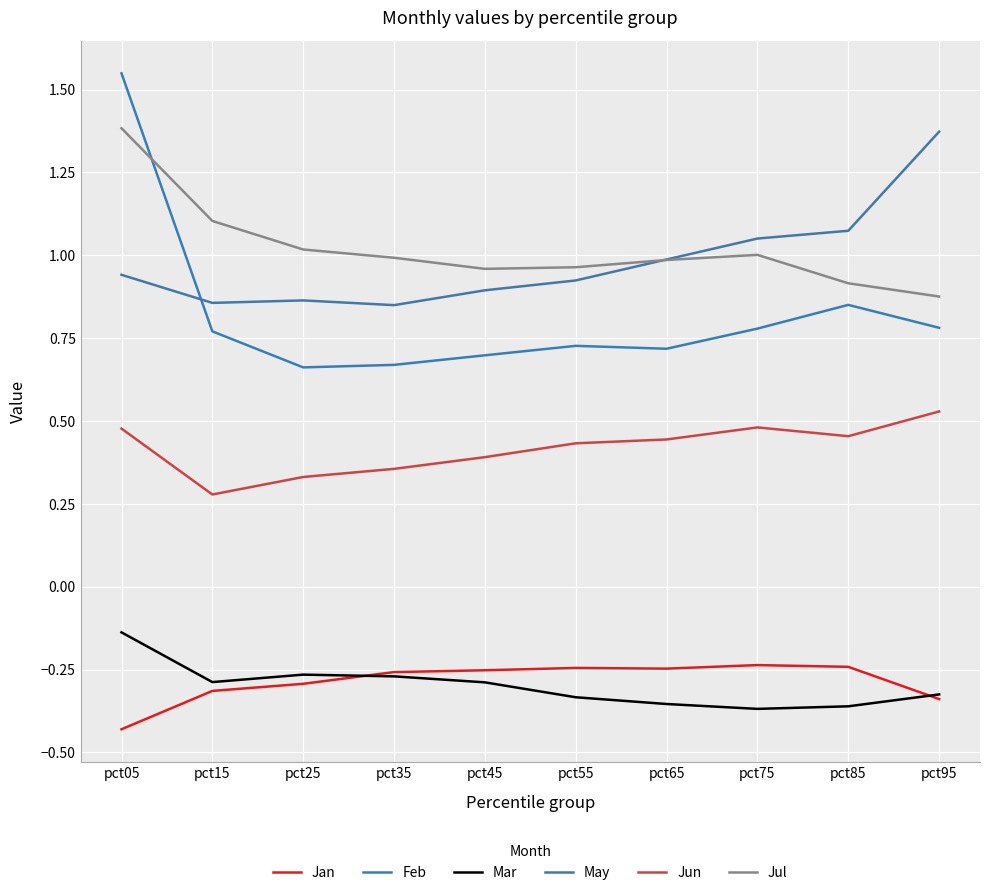

Reading right to left, extract all data points from this chart.

Jan: pct95=-0.3	pct85=-0.2	pct75=-0.2	pct65=-0.2	pct55=-0.2	pct45=-0.3	pct35=-0.3	pct25=-0.3	pct15=-0.3	pct05=-0.4
Feb: pct95=0.8	pct85=0.9	pct75=0.8	pct65=0.7	pct55=0.7	pct45=0.7	pct35=0.7	pct25=0.7	pct15=0.8	pct05=1.5
Mar: pct95=-0.3	pct85=-0.4	pct75=-0.4	pct65=-0.4	pct55=-0.3	pct45=-0.3	pct35=-0.3	pct25=-0.3	pct15=-0.3	pct05=-0.1
May: pct95=1.4	pct85=1.1	pct75=1.1	pct65=1.0	pct55=0.9	pct45=0.9	pct35=0.8	pct25=0.9	pct15=0.9	pct05=0.9
Jun: pct95=0.5	pct85=0.5	pct75=0.5	pct65=0.4	pct55=0.4	pct45=0.4	pct35=0.4	pct25=0.3	pct15=0.3	pct05=0.5
Jul: pct95=0.9	pct85=0.9	pct75=1.0	pct65=1.0	pct55=1.0	pct45=1.0	pct35=1.0	pct25=1.0	pct15=1.1	pct05=1.4